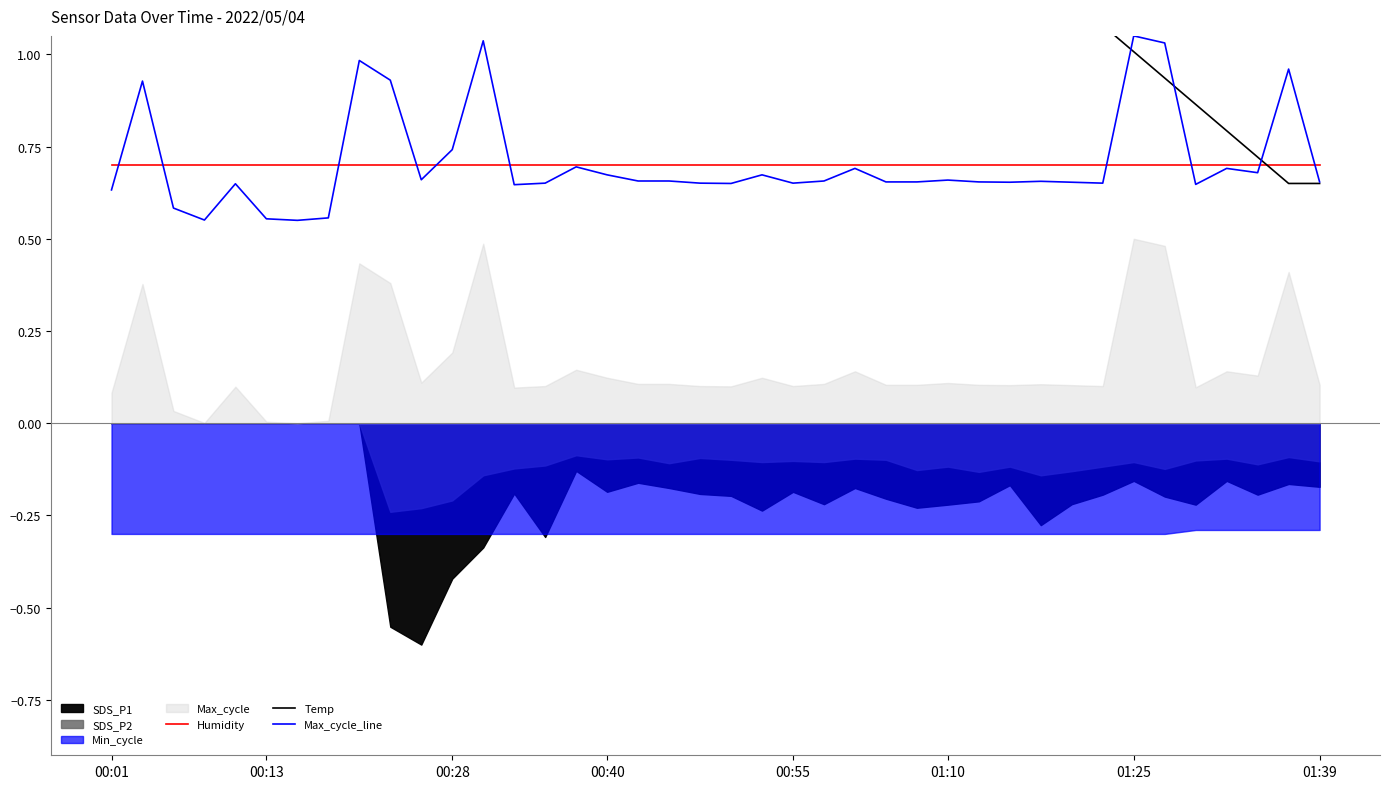

True or false: Humidity has more than 1 points higher than both neighbors.

False